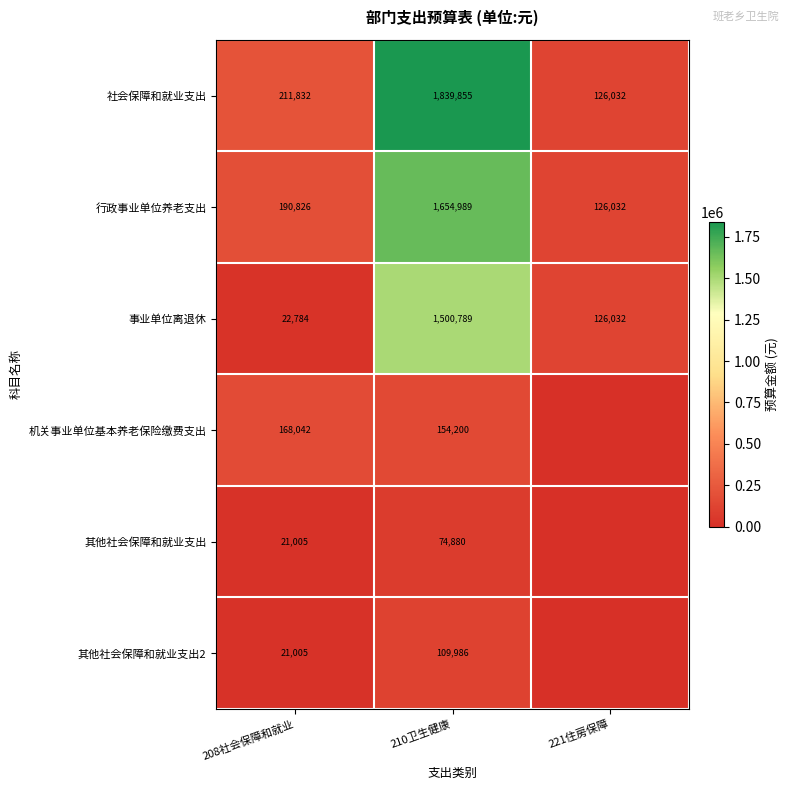

What is the difference between the highest and lowest values at 208社会保障和就业?

190827